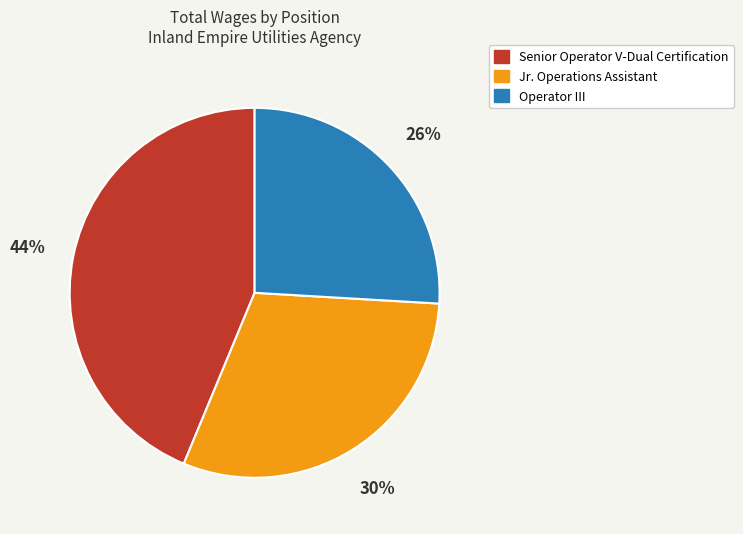

Does any single category account for the majority?

No